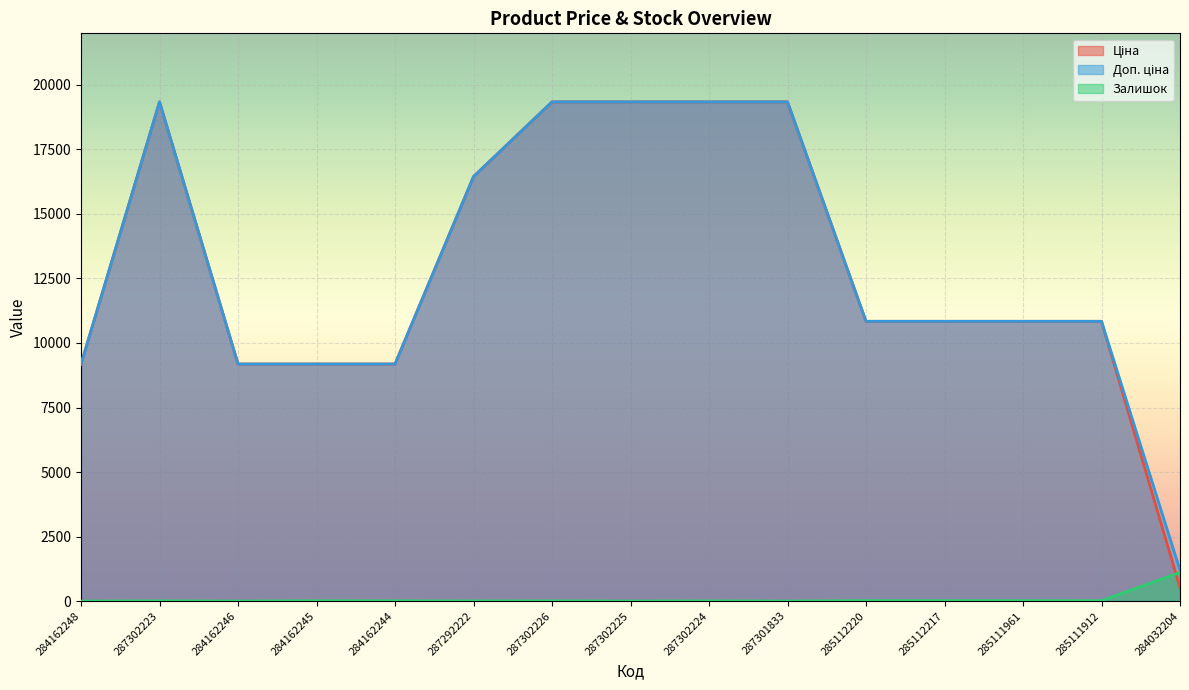

What are all the series names shown in the legend?

Ціна, Доп. ціна, Залишок